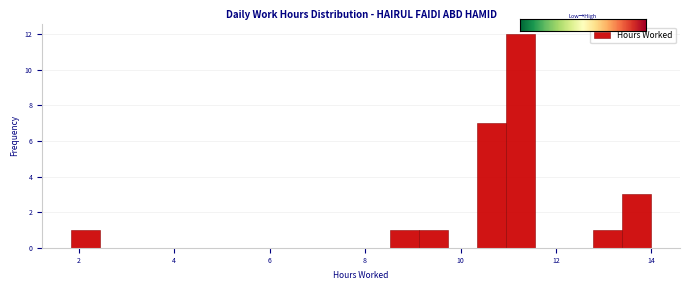

Around what value on the x-axis is the tallest bar? Give the approximate position of its centre, as read against the axis.

11.2